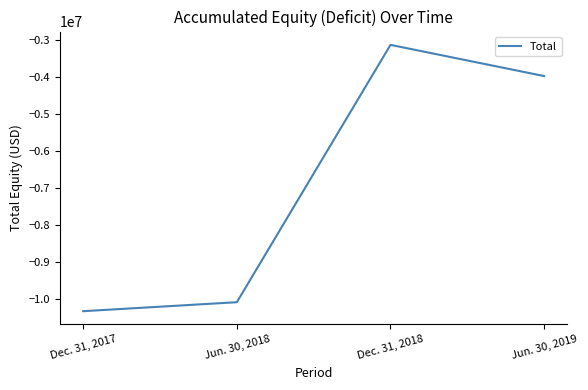

Count the number of values greater than -3975592.

1